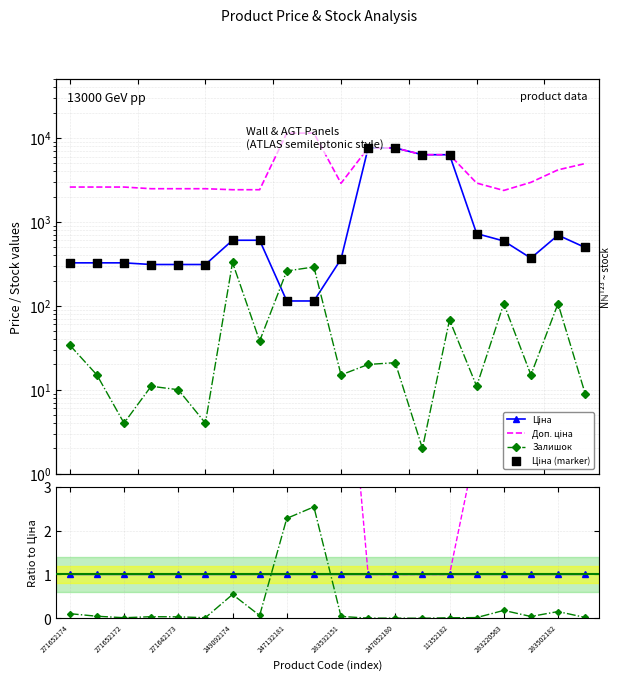

Which series has the largest total across all categories?

Доп. ціна